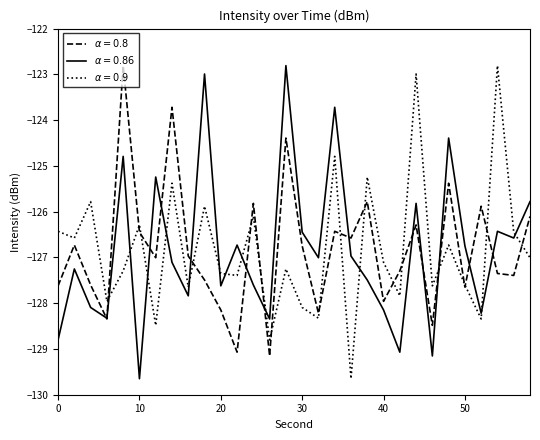

What is the greatest value displayed?

-122.8